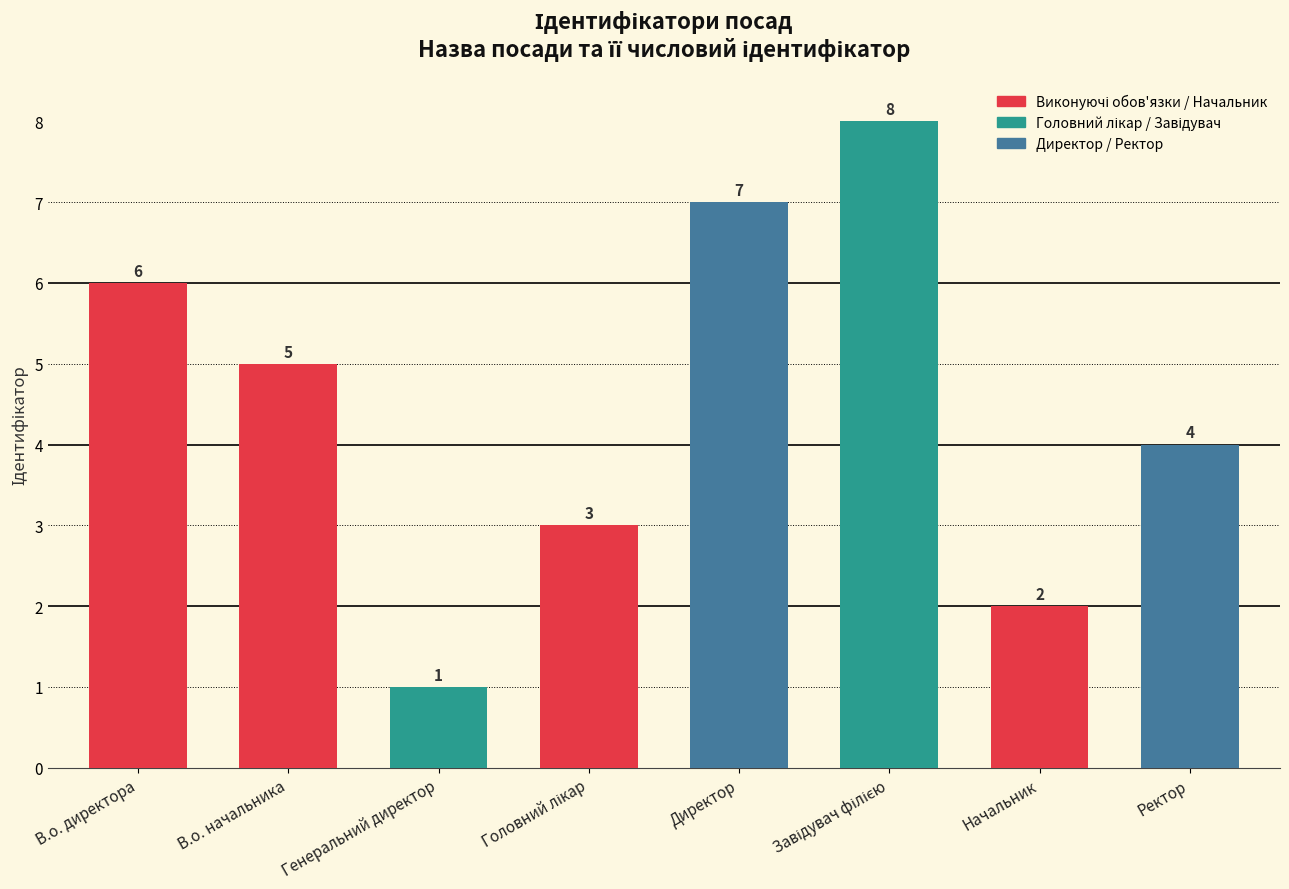

Which category has the lowest value across all series?

Генеральний директор